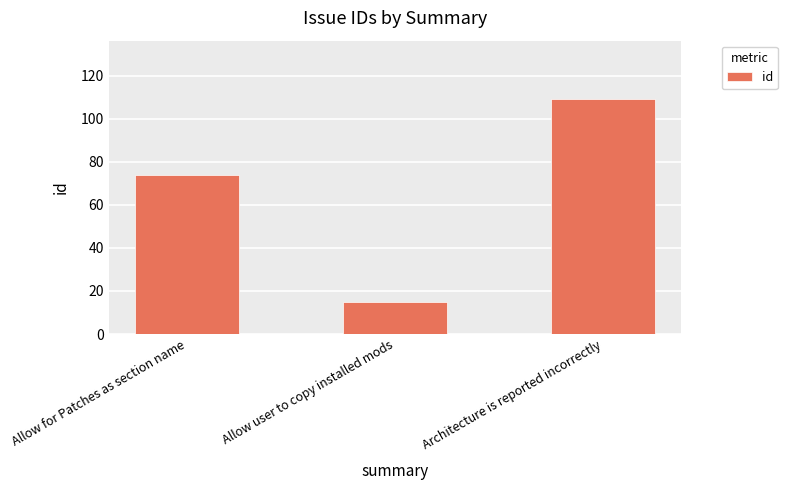

List the labels in order of value, smallest first.

Allow user to copy installed mods, Allow for Patches as section name, Architecture is reported incorrectly